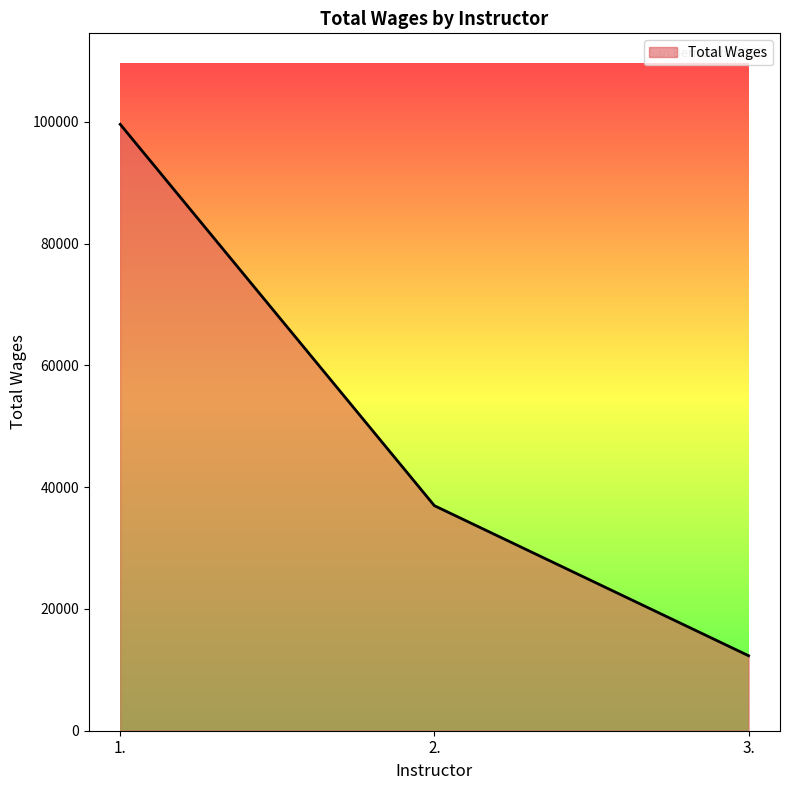

What position from the left is 1.?

1